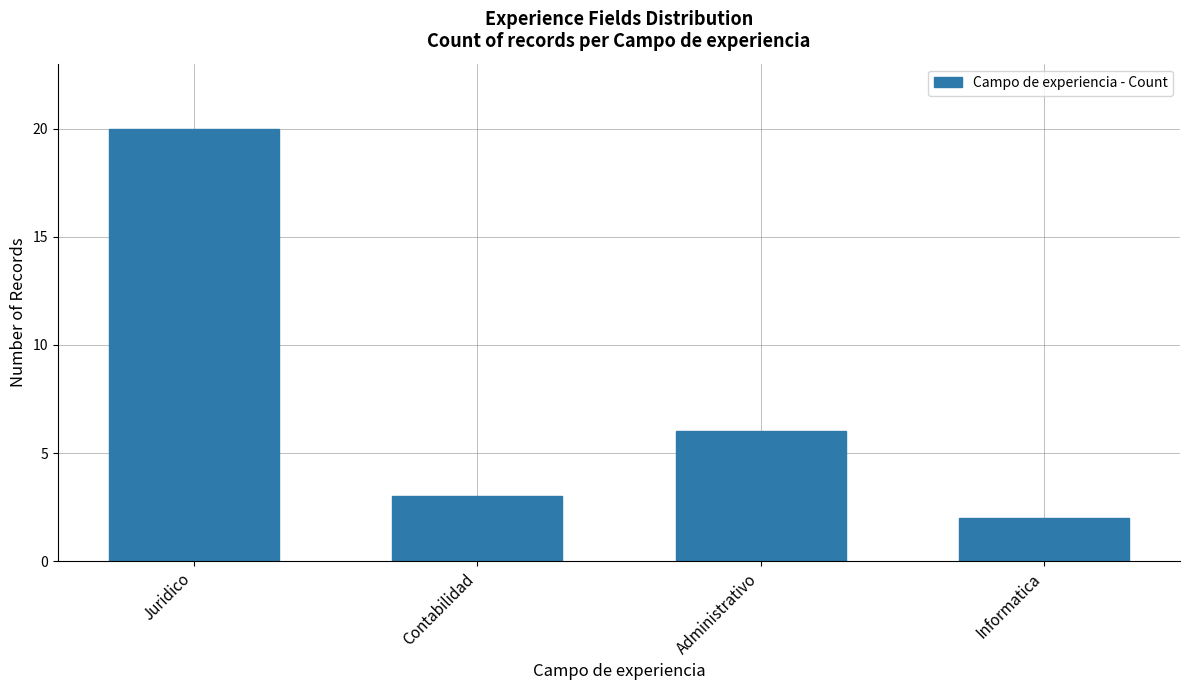

The chart shows a value of 5 at Contabilidad. True or false?

False